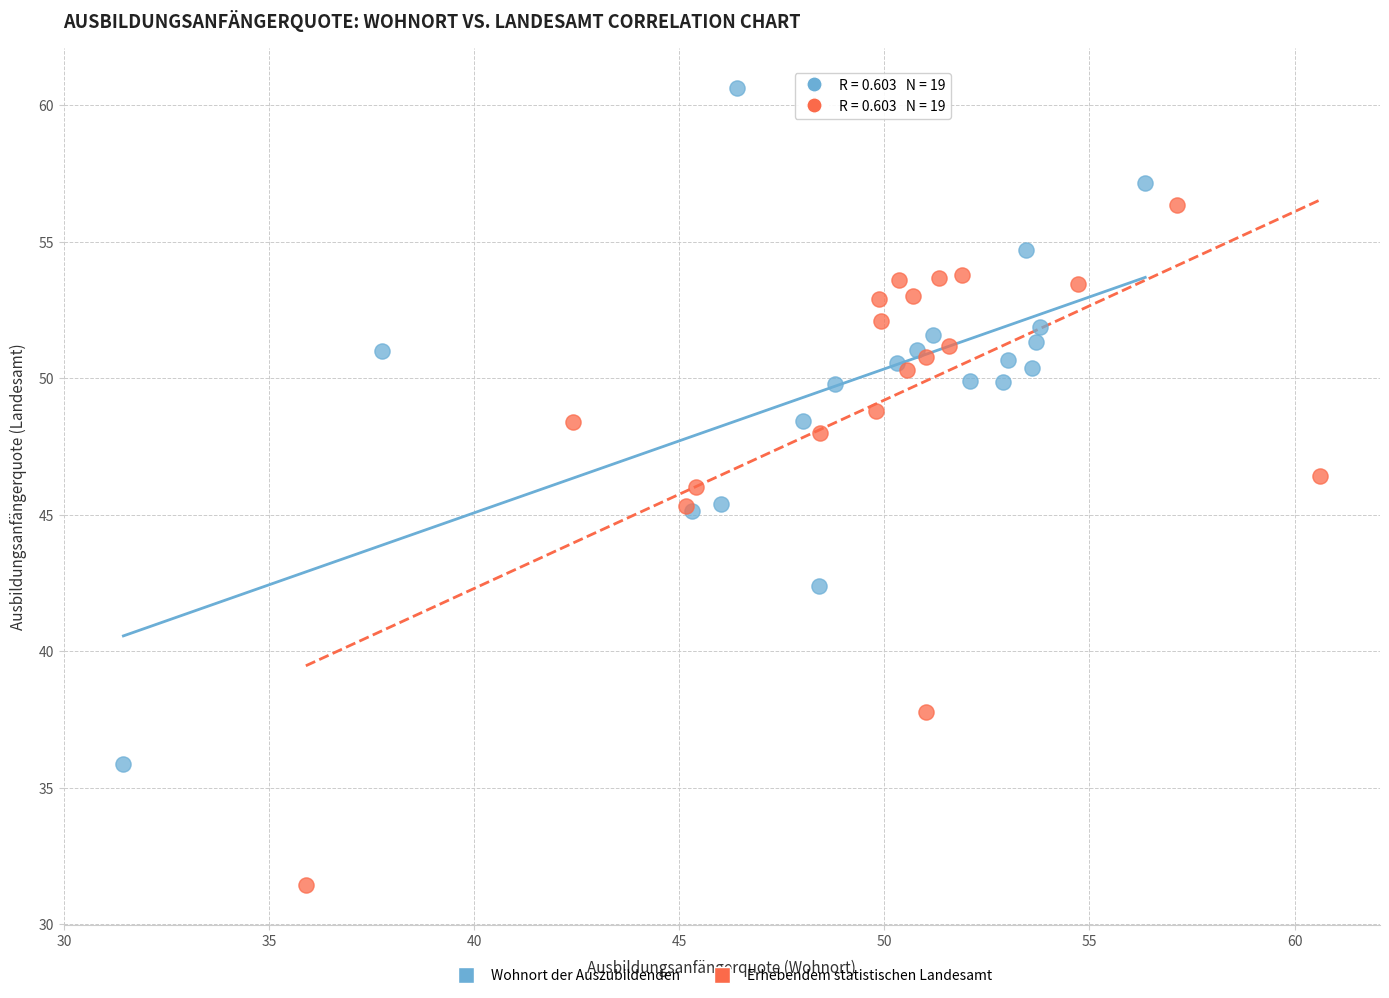

Which series reaches the maximum Y coordinate?

Wohnort der Auszubildenden